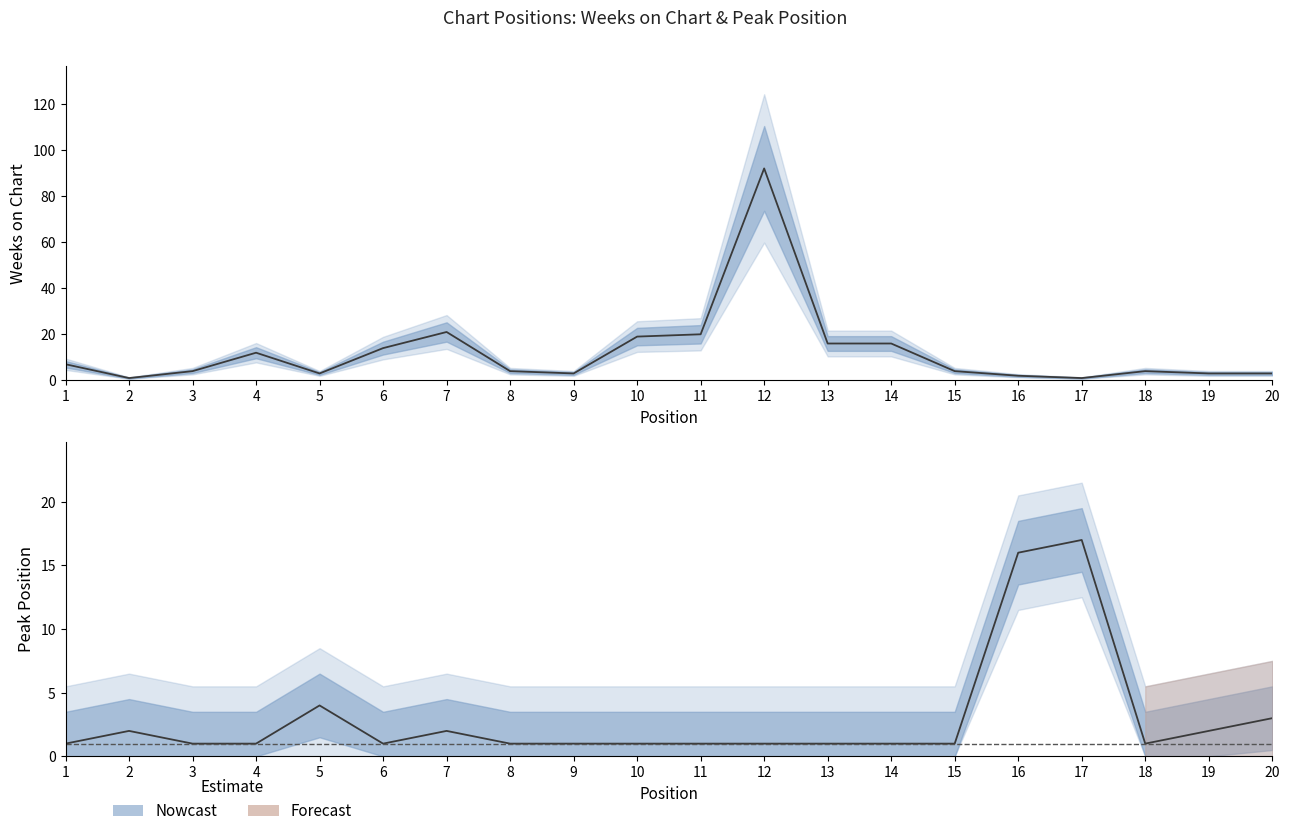

True or false: Weeks on Chart and Peak Position cross at least once.

True